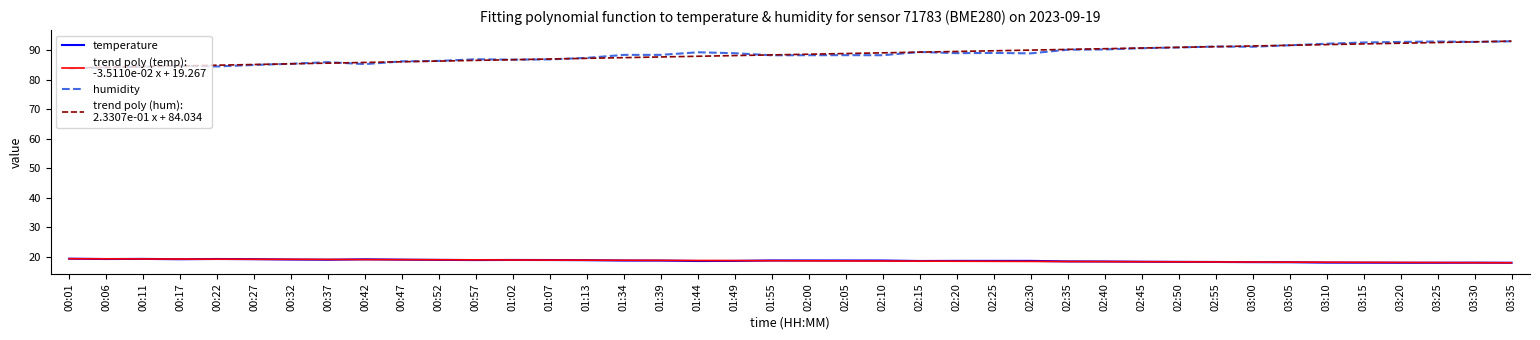

What is the spread (max minus min) of values at 00:42?

66.9